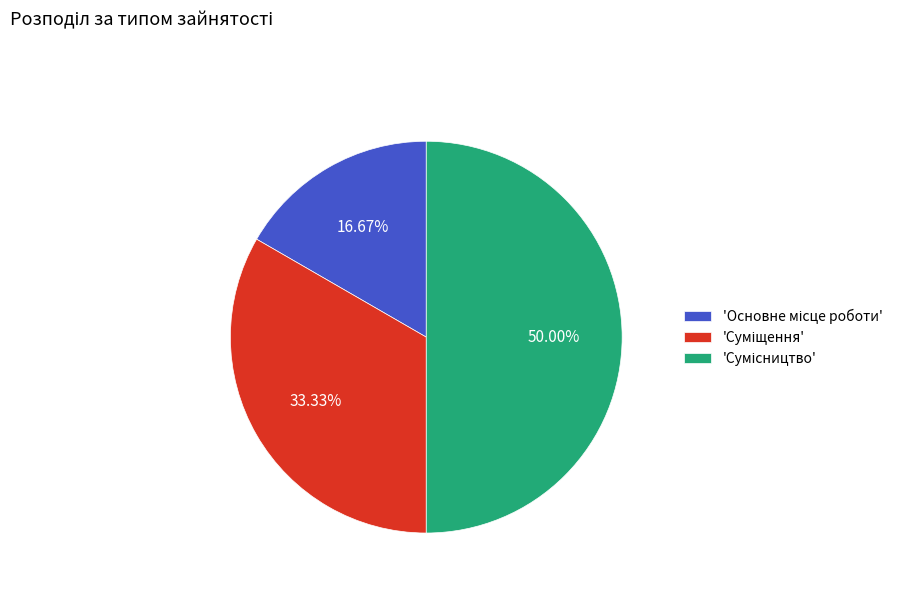

How many slices are in this pie chart?

3